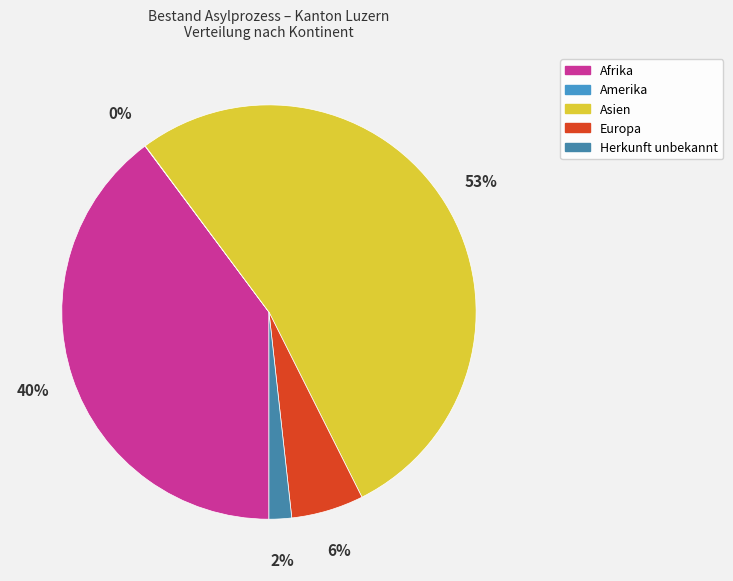

How many segments does this pie chart have?

5